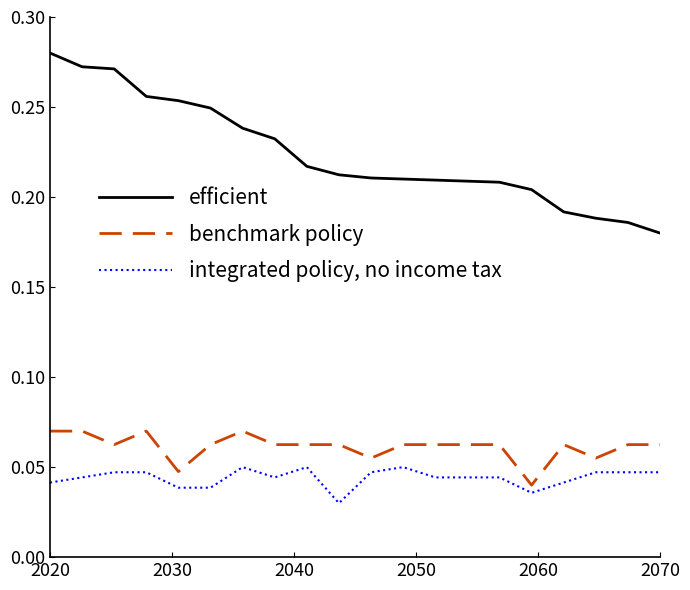

True or false: benchmark policy and integrated policy, no income tax cross at least once.

False